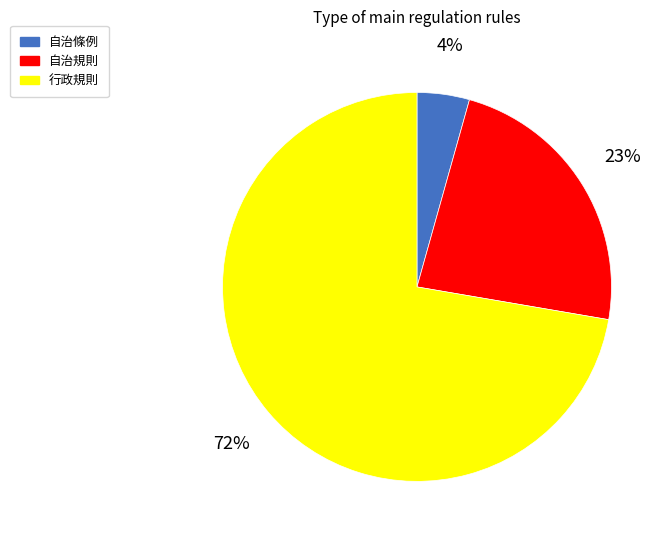

True or false: 自治條例 accounts for 12% of the total.

False